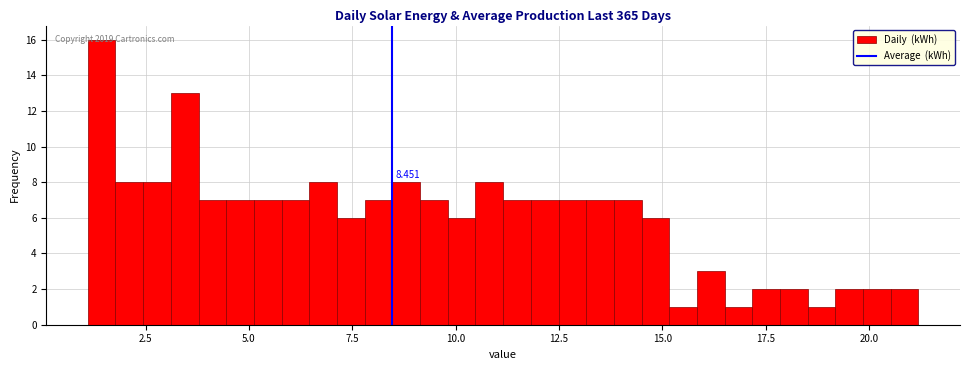

Around what value on the x-axis is the tallest bar? Give the approximate position of its centre, as read against the axis.

1.5